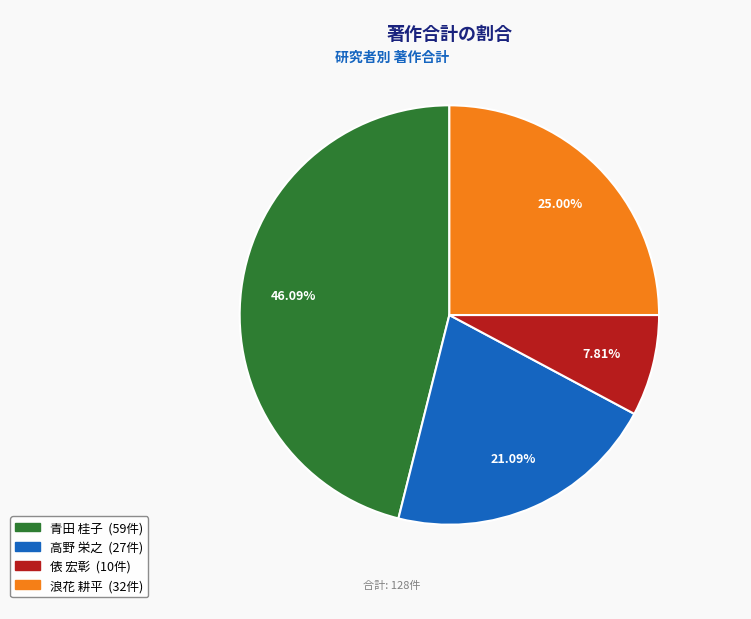

What is the ratio of the value at 浪花 耕平 to the value at 俵 宏彰?

3.2